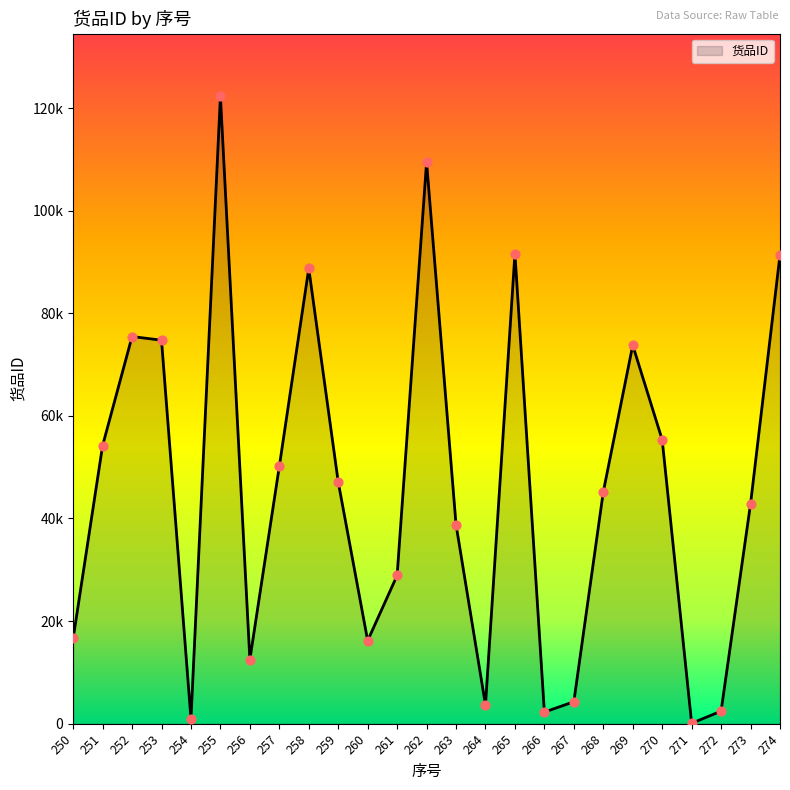

Is this an area chart (filled region under the line)?

Yes